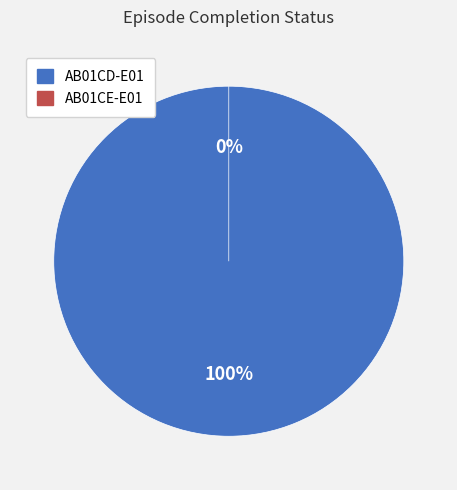

Combined, do AB01CE-E01 and AB01CD-E01 account for over 50%?

Yes